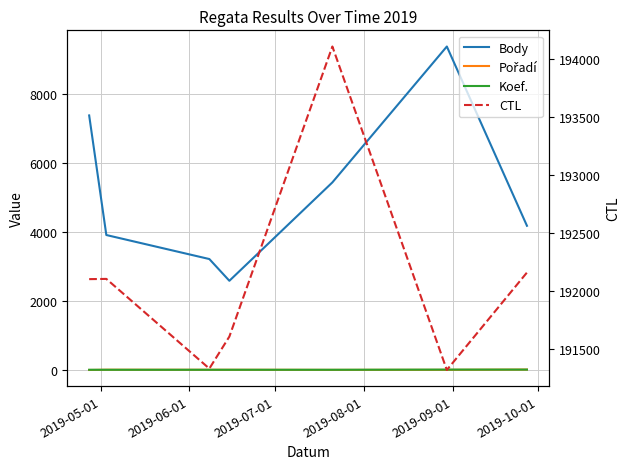

How many lines are shown in the chart?

4